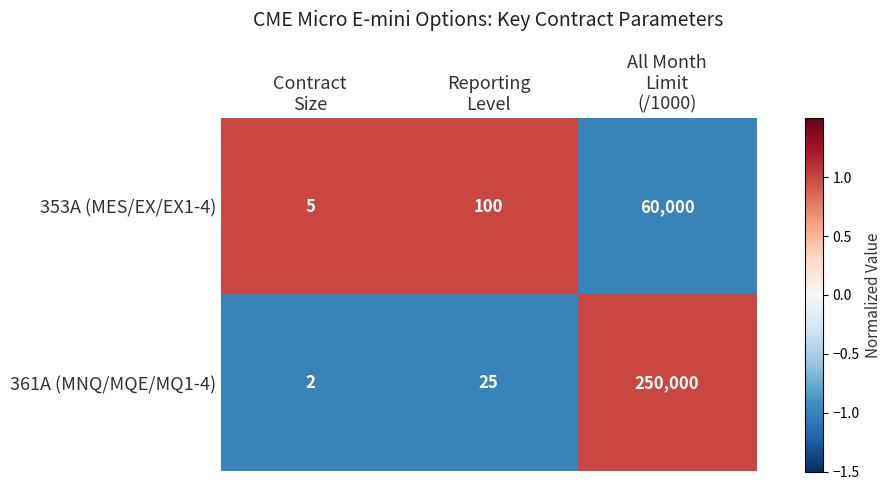

Count the number of categories in the chart.

3